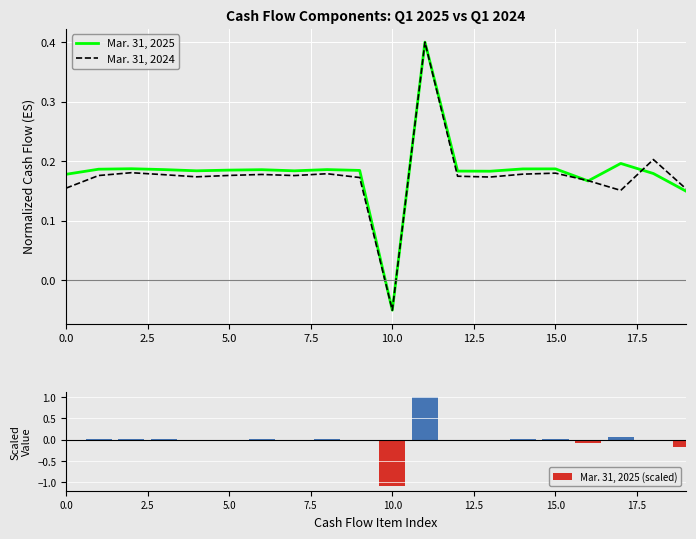

The Mar. 31, 2025 series shows 0.3 at 0.0. True or false?

False